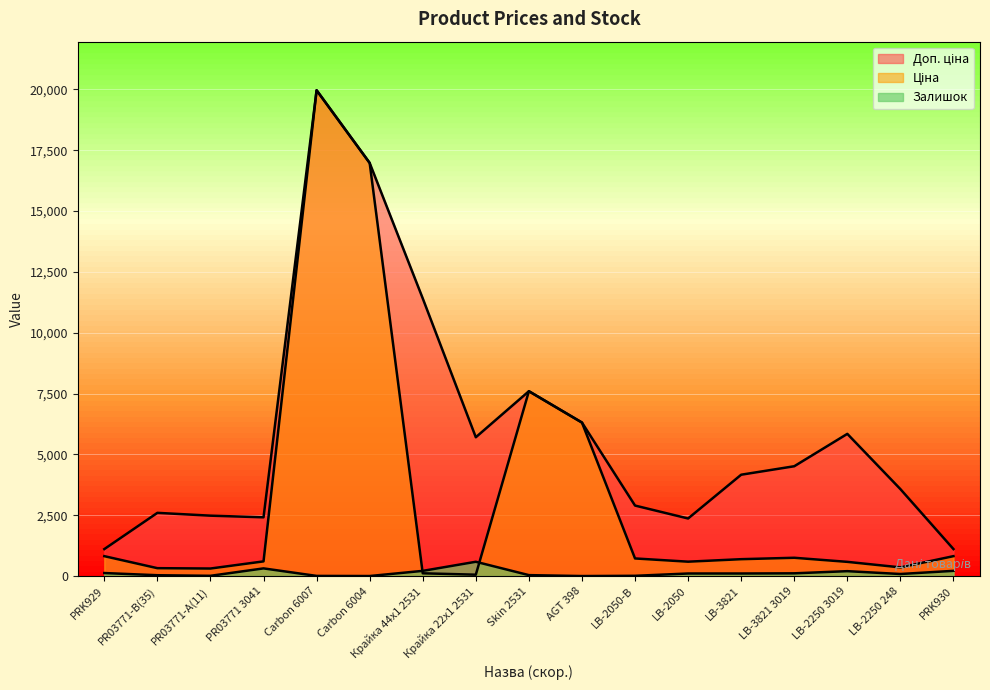

At which category is the sum across all series the highest?

Carbon 6007